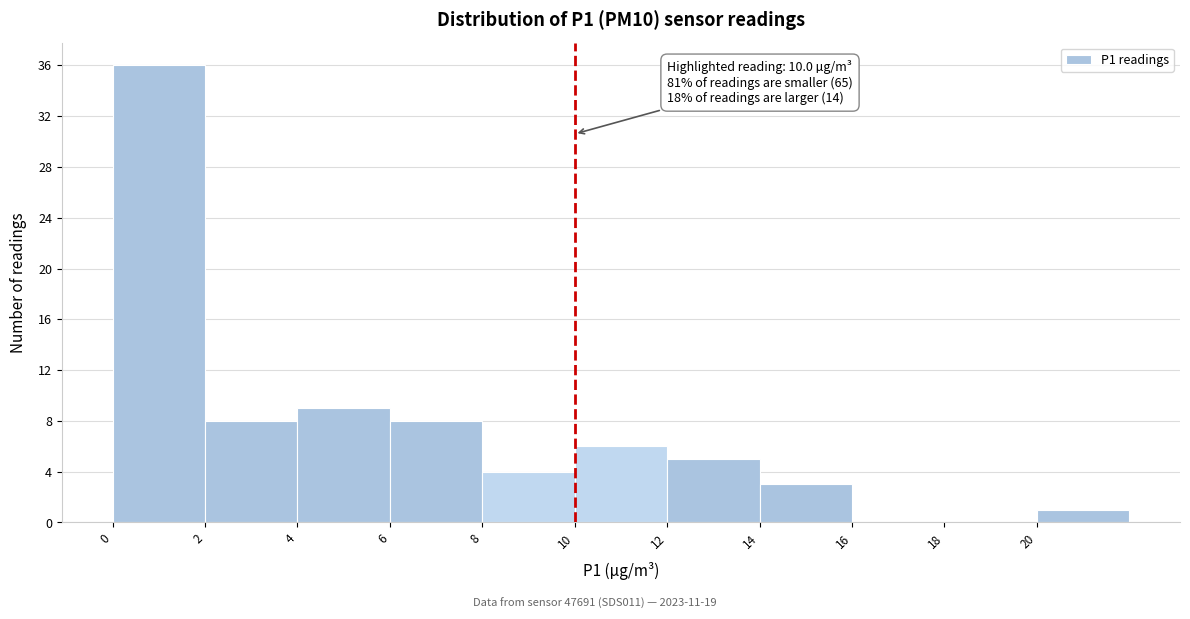

Which range on the x-axis has the tallest bar?

0 to 2